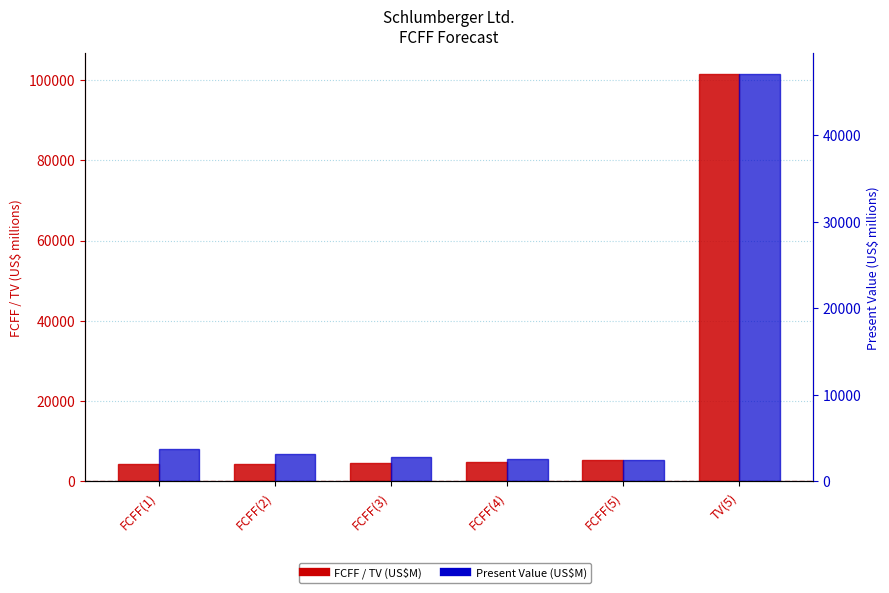

The value of FCFF / TV at FCFF(2) is 5651. True or false?

False